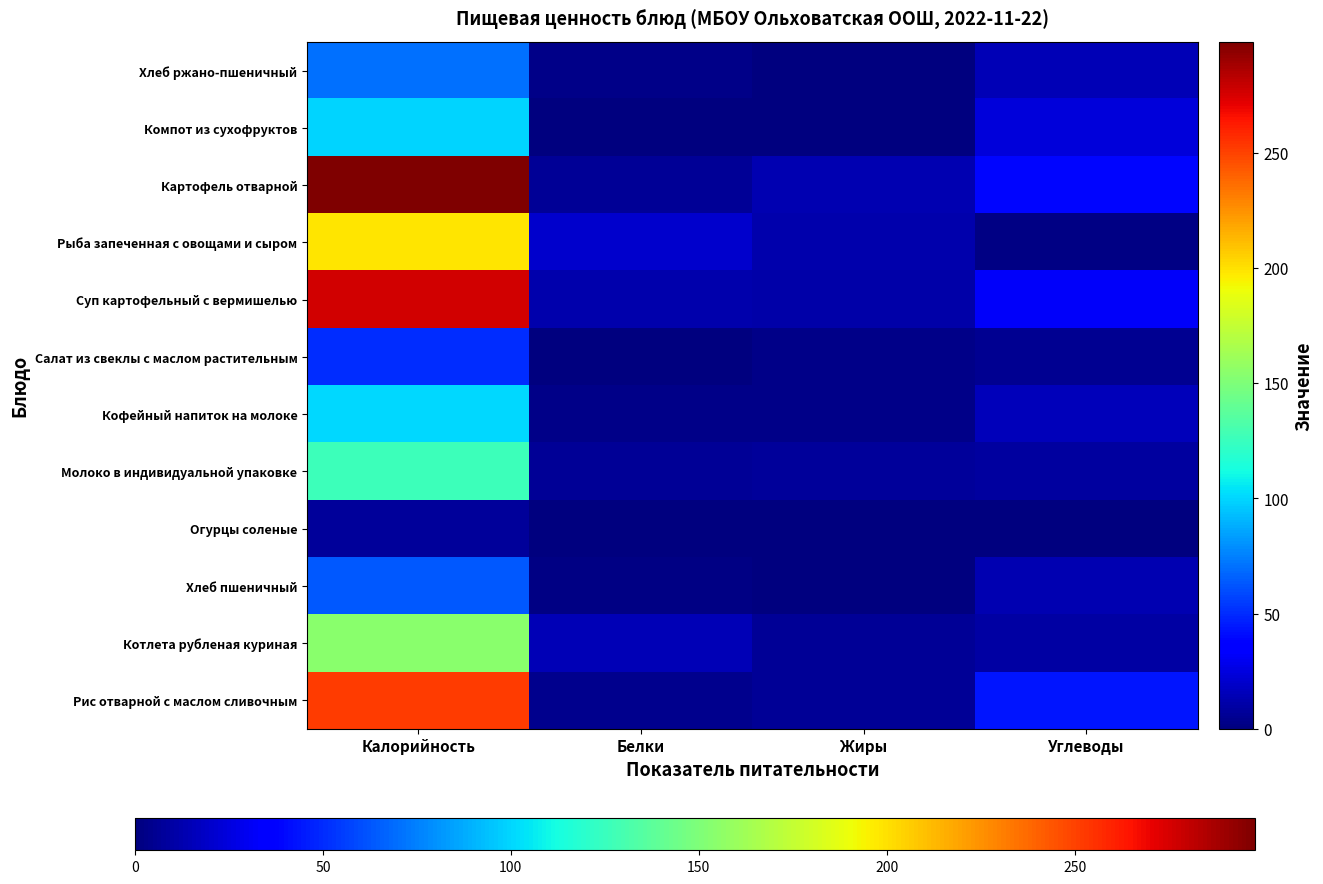

Reading right to left, transcribe all the data shown in this chart.

Рис отварной с маслом сливочным: Углеводы=44	Жиры=6	Белки=4	Калорийность=252
Котлета рубленая куриная: Углеводы=10	Жиры=6	Белки=15	Калорийность=154
Хлеб пшеничный: Углеводы=13	Жиры=0	Белки=2	Калорийность=63
Огурцы соленые: Углеводы=0	Жиры=0	Белки=0	Калорийность=7
Молоко в индивидуальной упаковке: Углеводы=9	Жиры=7	Белки=6	Калорийность=126
Кофейный напиток на молоке: Углеводы=16	Жиры=3	Белки=3	Калорийность=101
Салат из свеклы с маслом растительным: Углеводы=5	Жиры=3	Белки=1	Калорийность=51
Суп картофельный с вермишелью: Углеводы=32	Жиры=11	Белки=12	Калорийность=276
Рыба запеченная с овощами и сыром: Углеводы=2	Жиры=12	Белки=20	Калорийность=198
Картофель отварной: Углеводы=39	Жиры=13	Белки=6	Калорийность=298
Компот из сухофруктов: Углеводы=24	Жиры=0	Белки=0	Калорийность=99
Хлеб ржано-пшеничный: Углеводы=14	Жиры=0	Белки=3	Калорийность=70